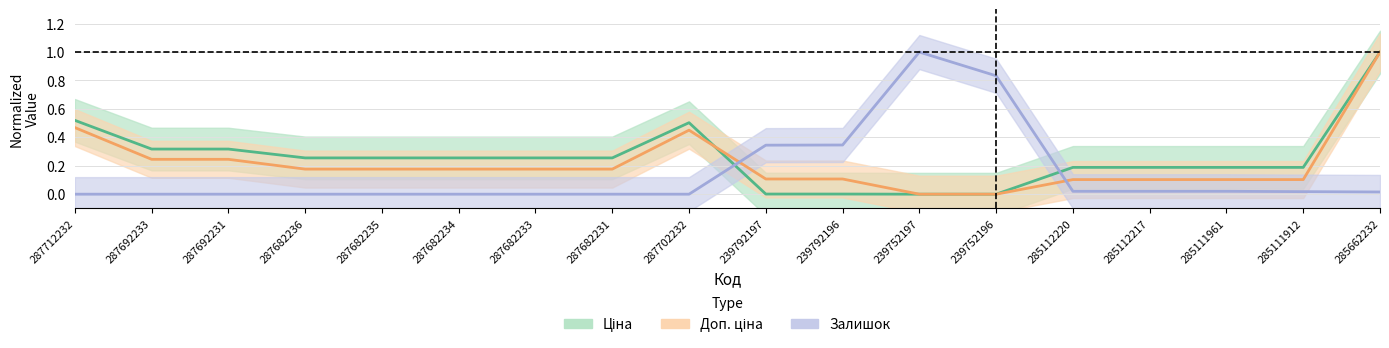

At how many categories does at least one series exceed 0?

18